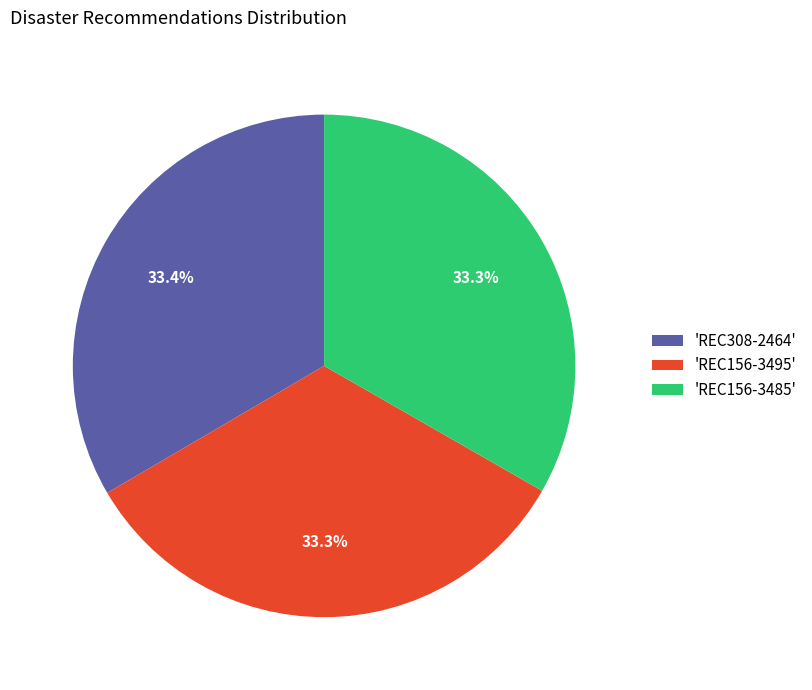

What is the ratio of the value at 'REC308-2464' to the value at 'REC156-3495'?

1.0